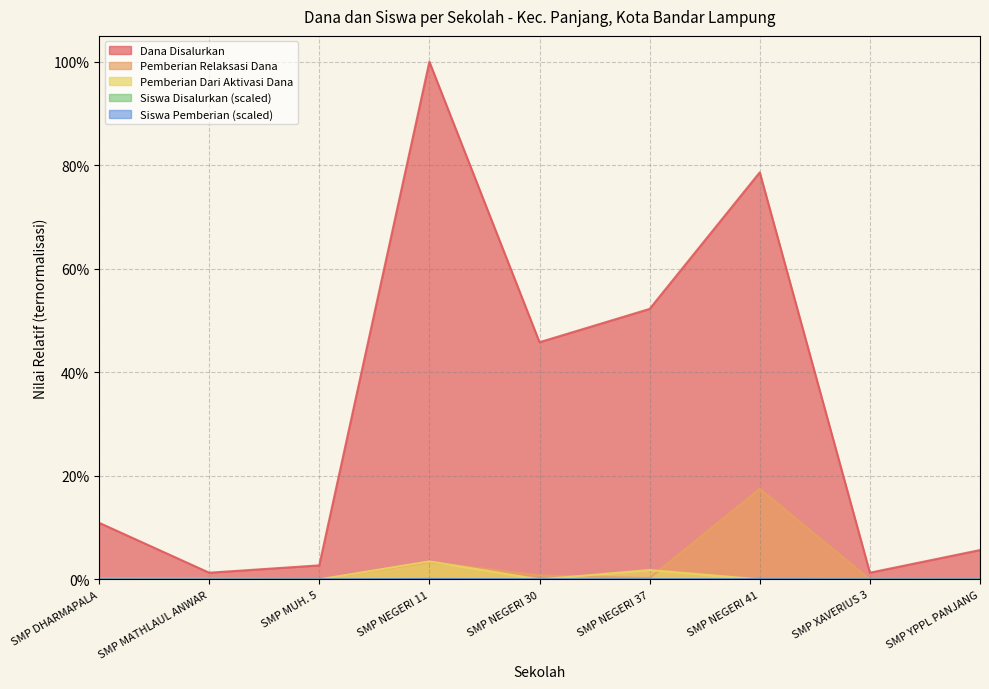

The value of Siswa Disalurkan at SMP MATHLAUL ANWAR is 0.0. True or false?

True